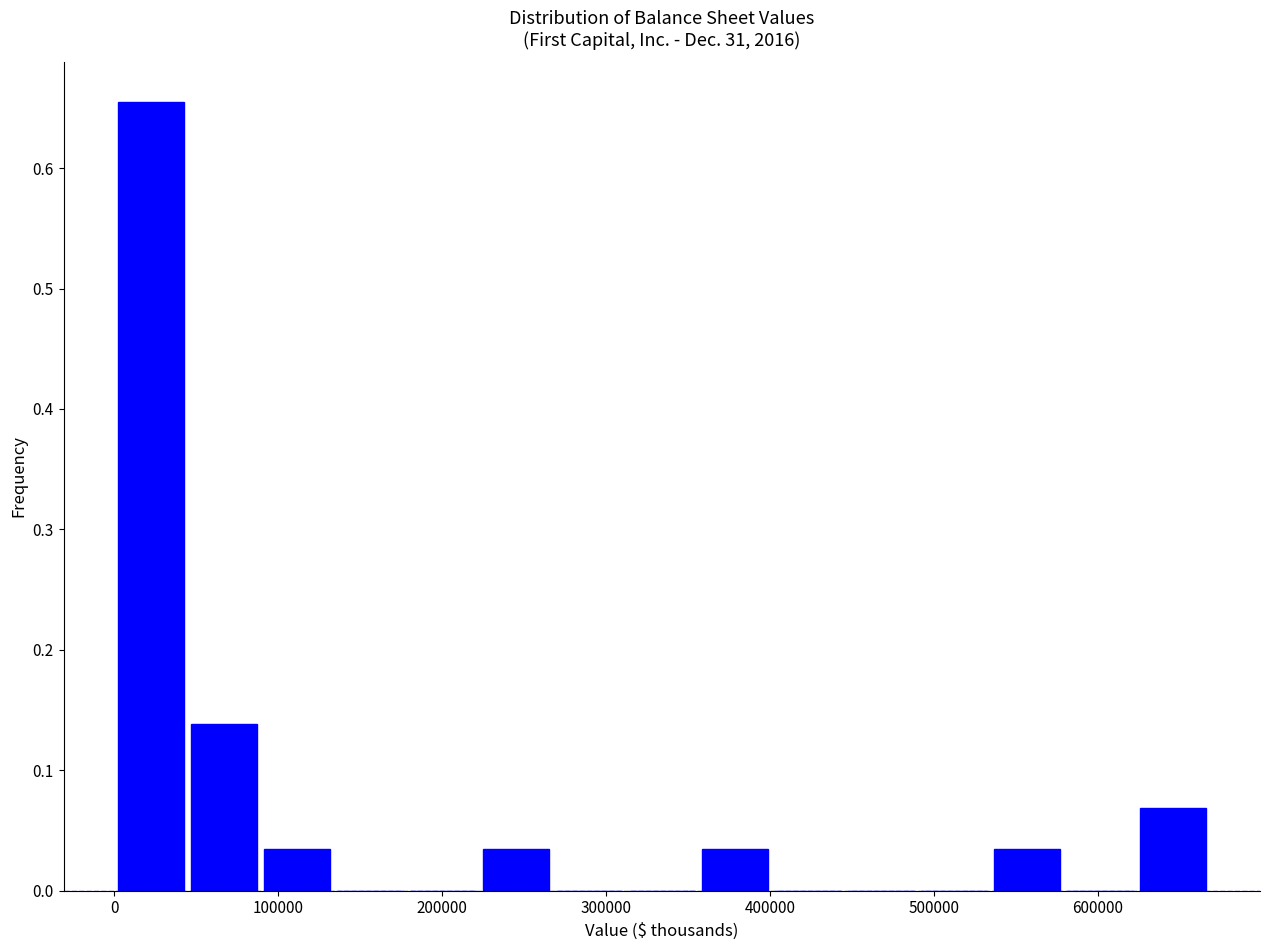

What is the height of the bar covering 620000 to 670000 on the x-axis? Neither the bar edges nor the heights are printed on the chart, so give them approximately, as read against the axes.

0.07